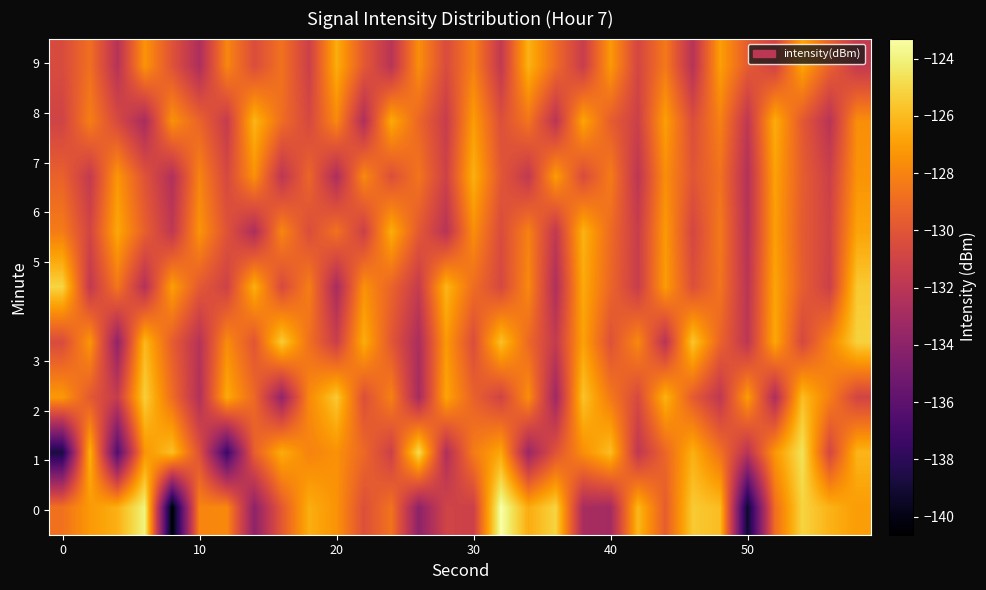

What is the minimum value shown in the chart?

-140.6